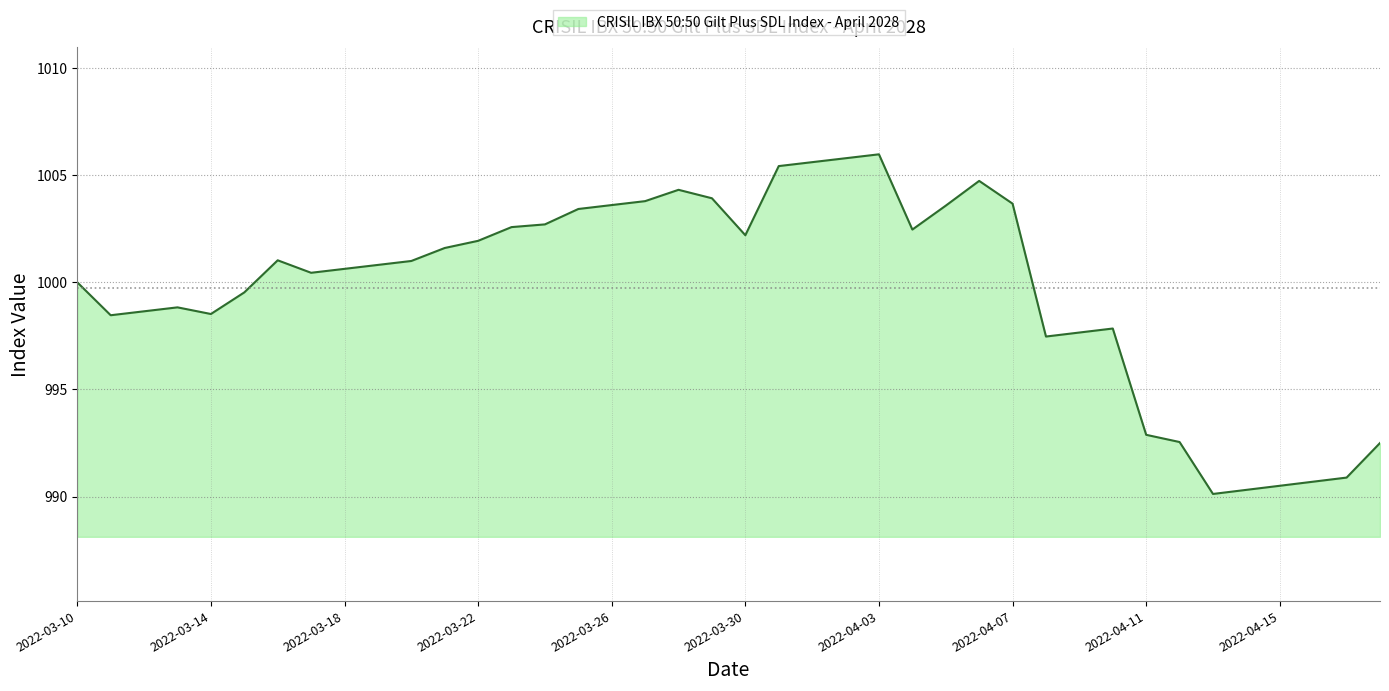

What is the maximum value shown in the chart?

1006.0